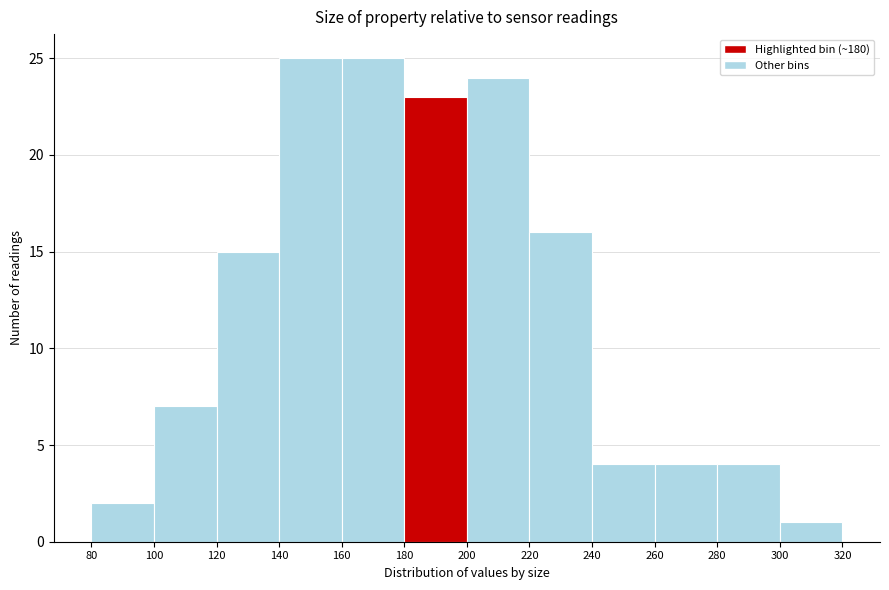

What is the height of the bar covering 180 to 200 on the x-axis? The values are not printed on the chart, so give them approximately, as read against the axis.

23